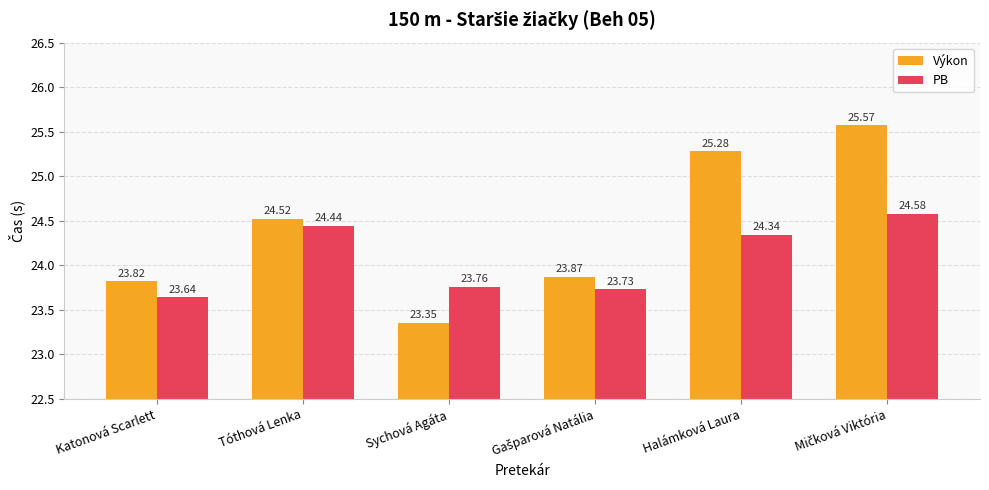

Is the value of PB at Sychová Agáta greater than the value of Výkon at Halámková Laura?

No